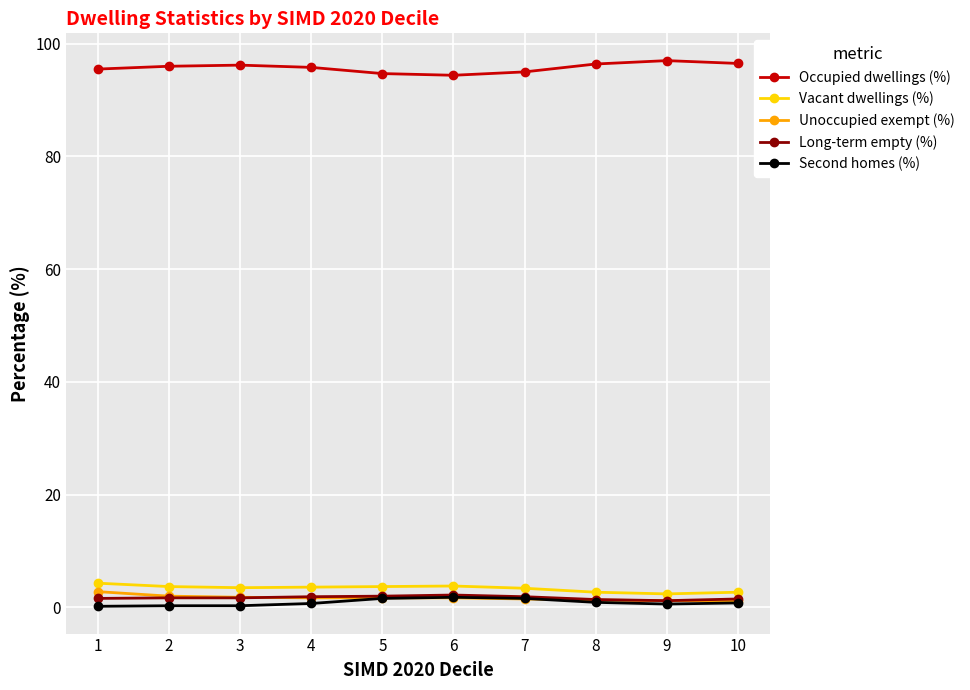

Which series has the largest total across all categories?

Occupied dwellings (%)